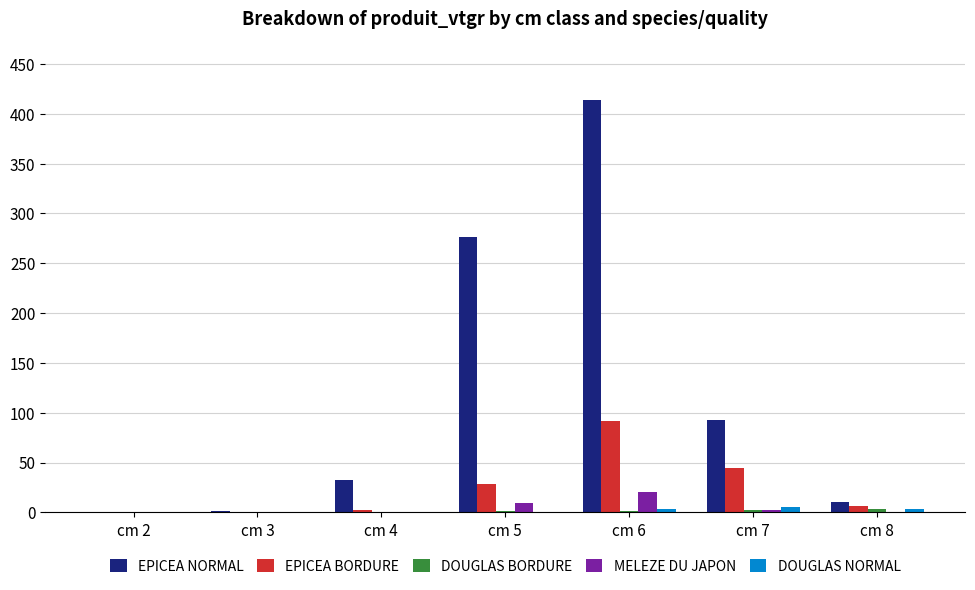

How many categories are shown in the chart?

7